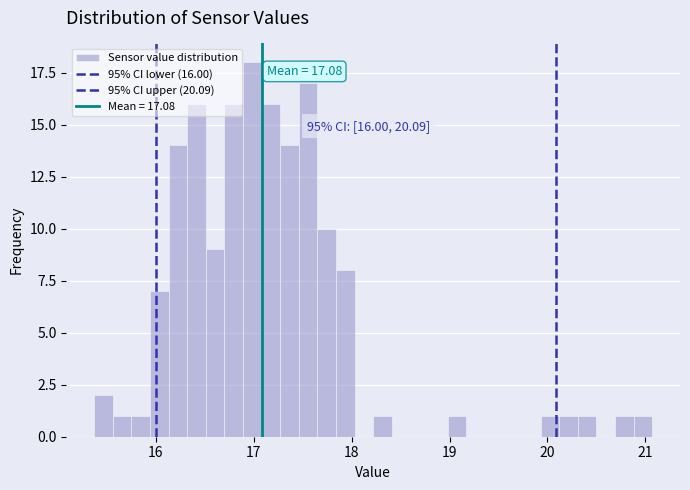

Read against the x-axis, roughly where is the centre of the tallest bar?

17.0